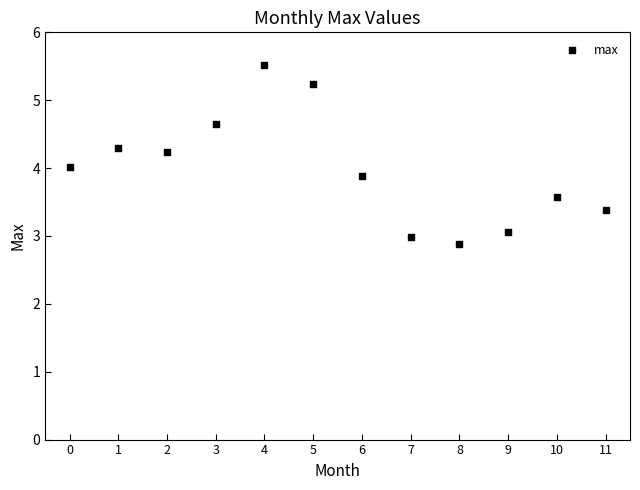

What is the range of Y values (max minus min)?

2.6